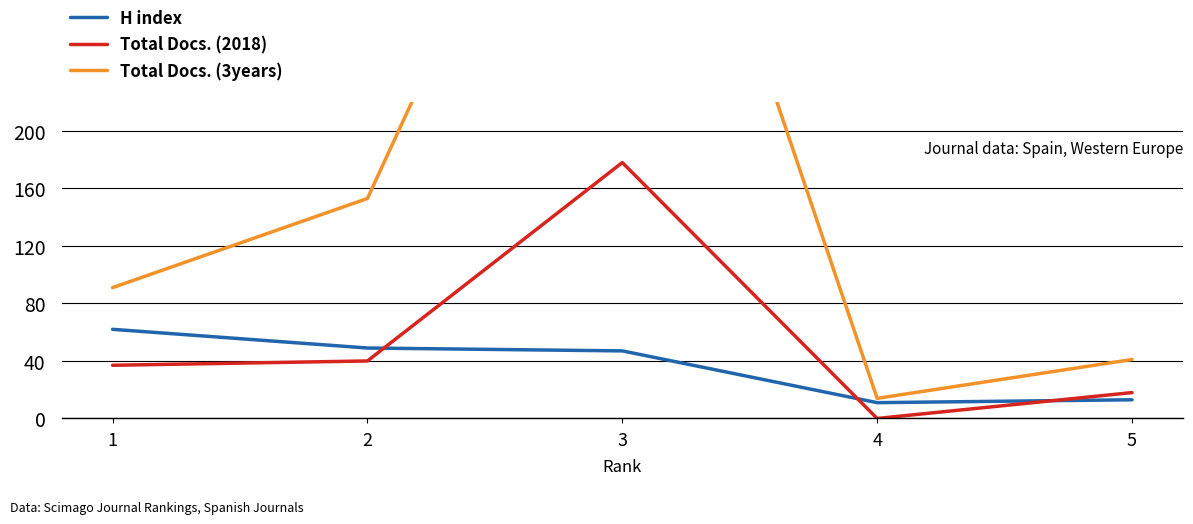

How many values in the Total Docs. (3years) series exceed 91?

2